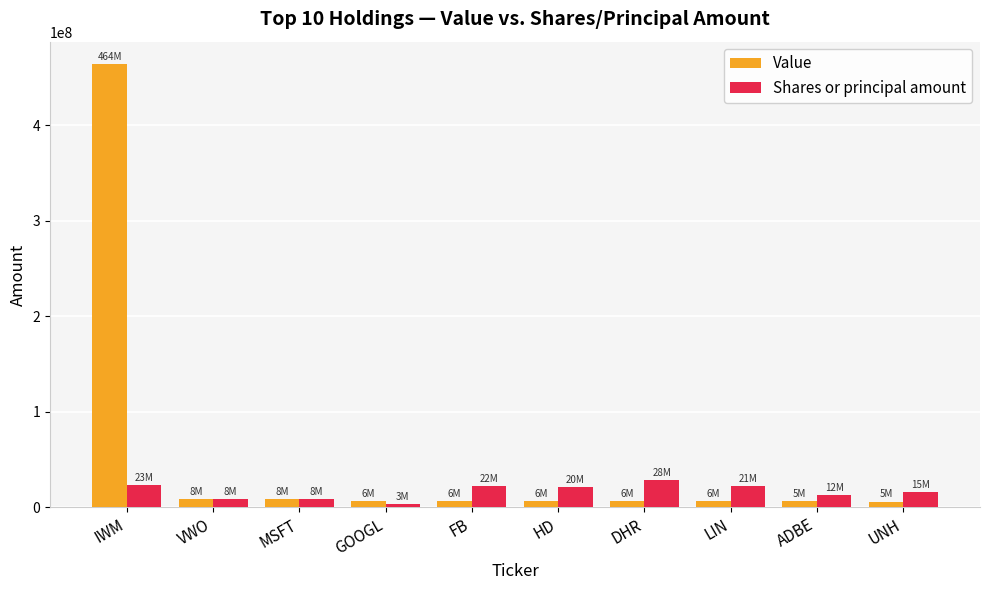

What is the greatest value displayed?

464287655